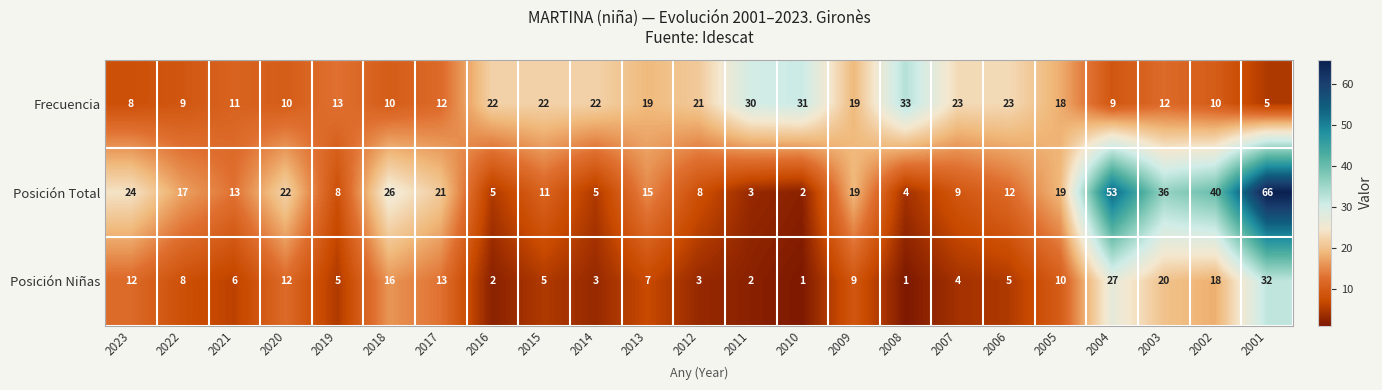

At which category is the sum across all series the highest?

2001